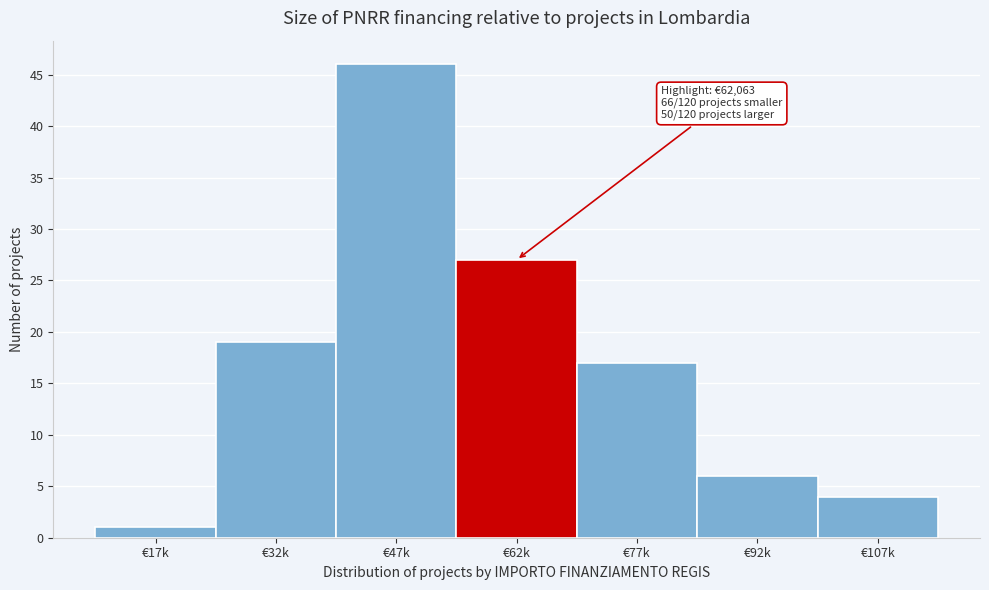

Reading right to left, extract all data points from this chart.

4	6	17	27	46	19	1